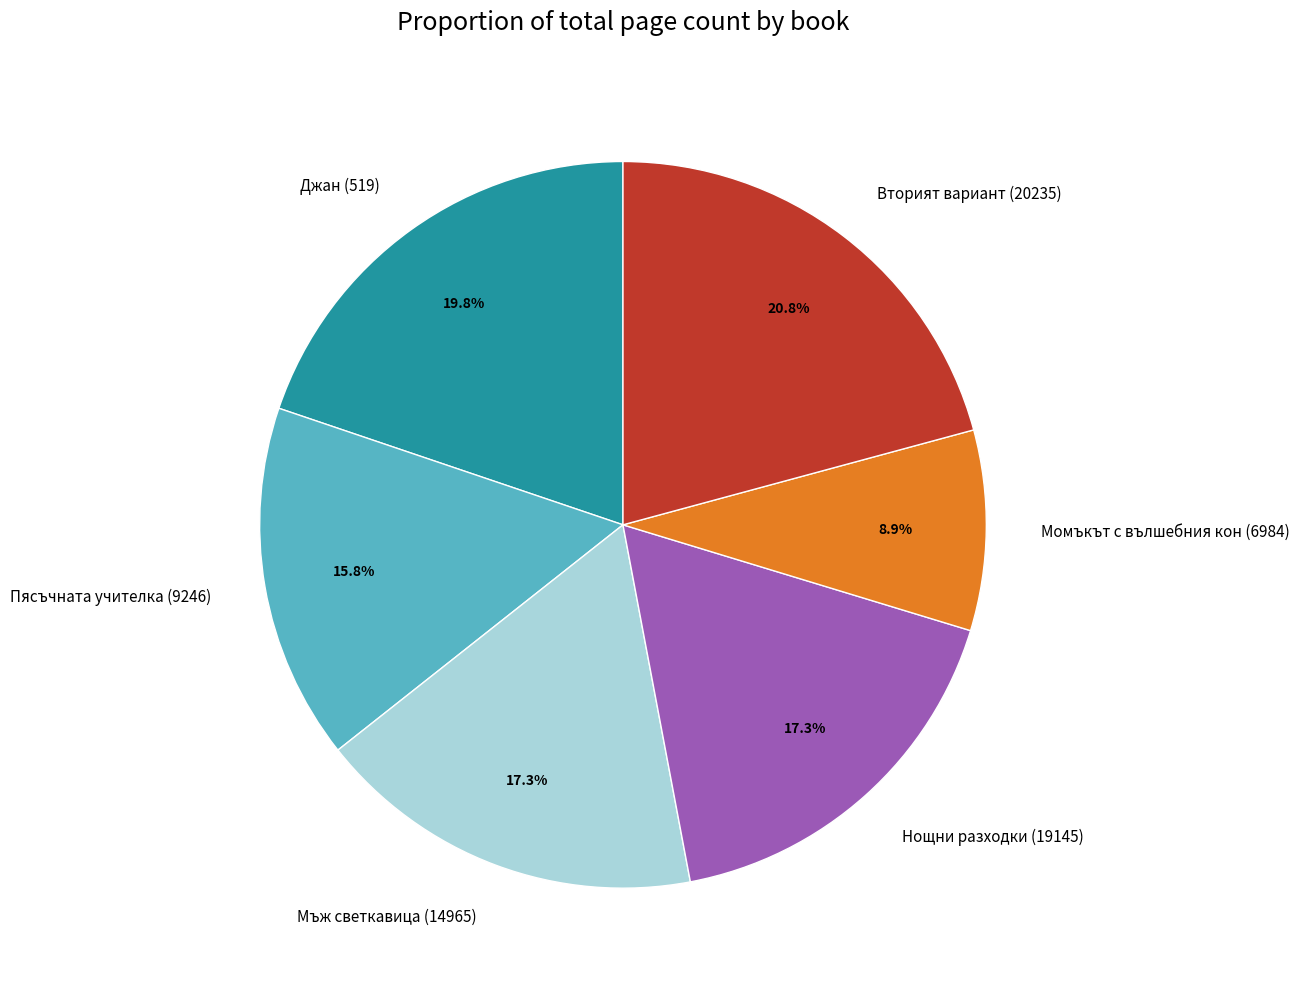

Which slice is the largest?

Вторият вариант (20235)